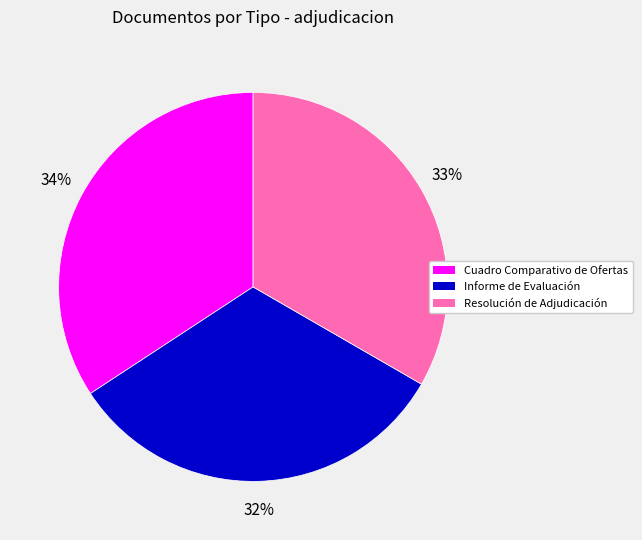

To the nearest percent, what is the difference between the largest and smallest slice percentages?

2%